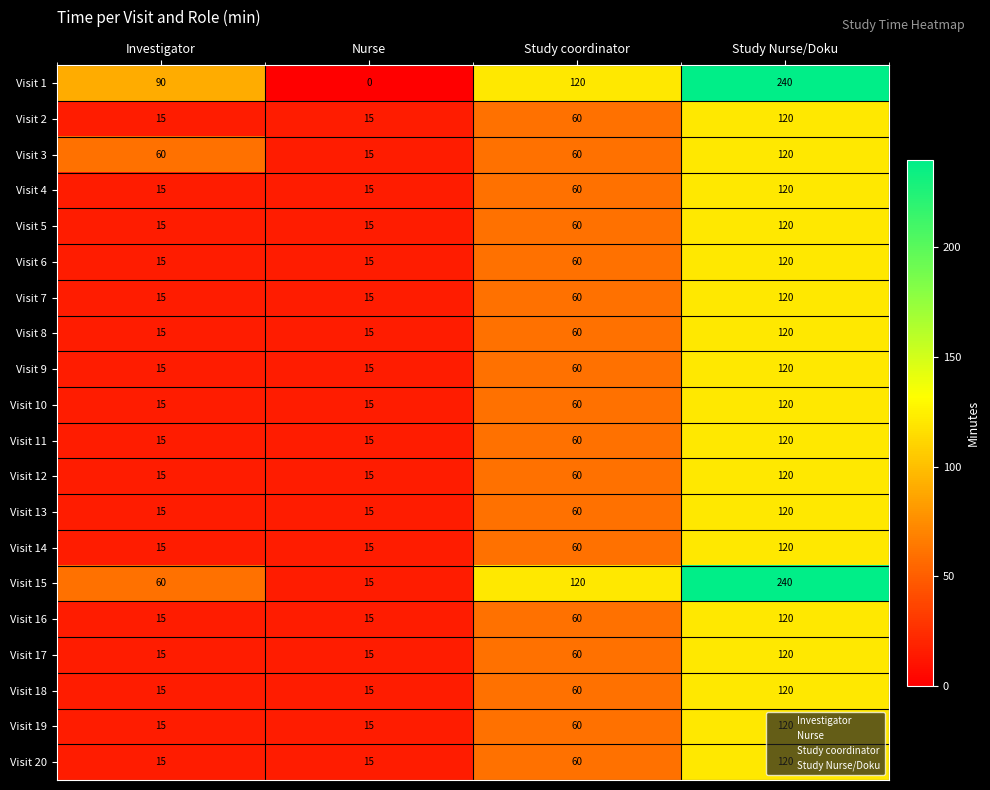

Is it true that Visit 4 equals 15 at Nurse?

True